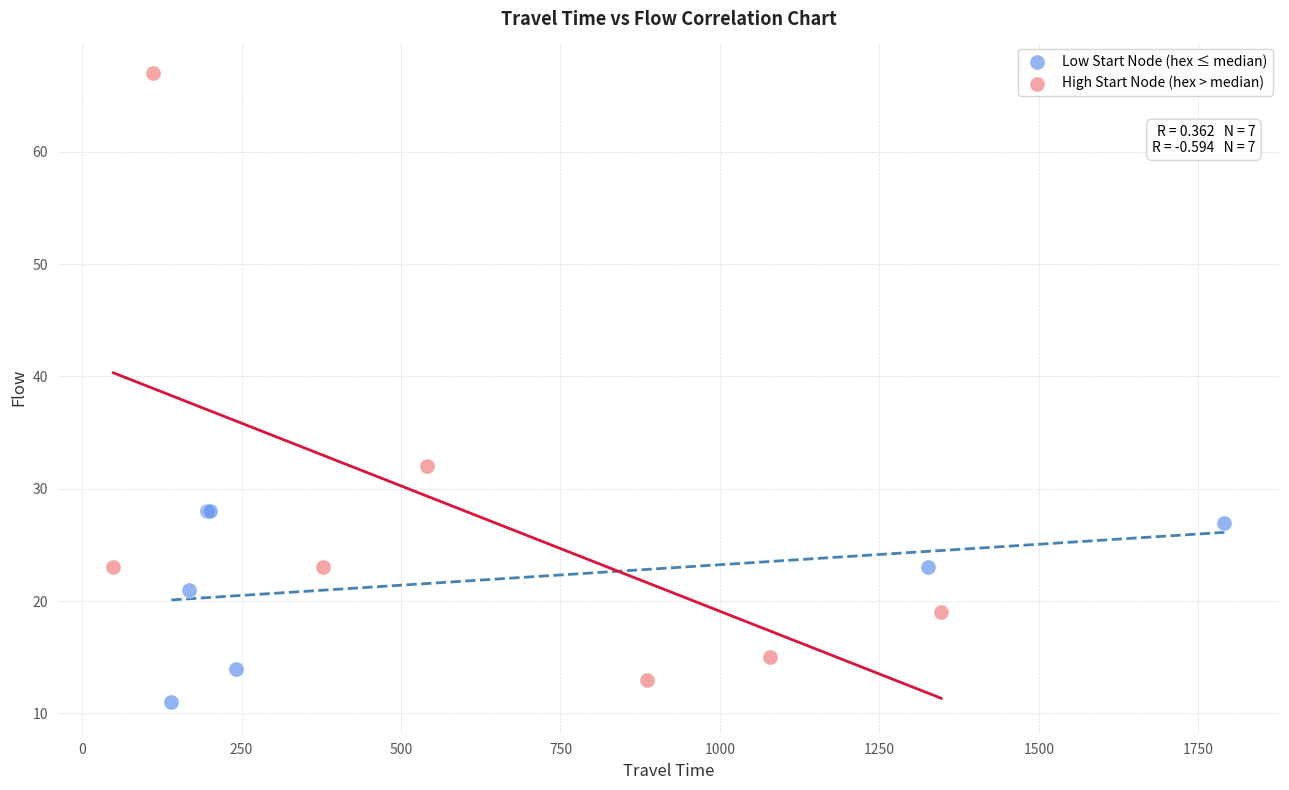

Which series contains the lowest Y value?

Low Start Node (hex ≤ median)